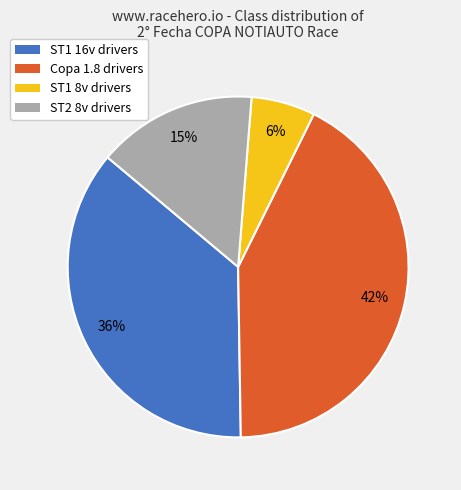

What percentage is the ST2 8v slice, to the nearest percent?

15%